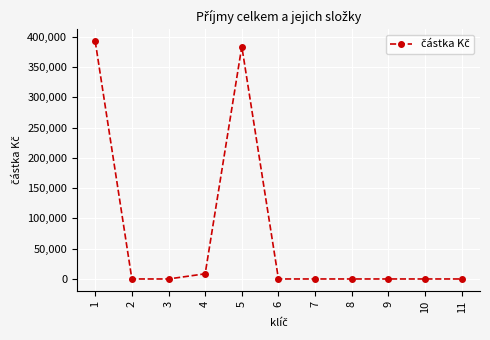

What is the greatest value displayed?

392738